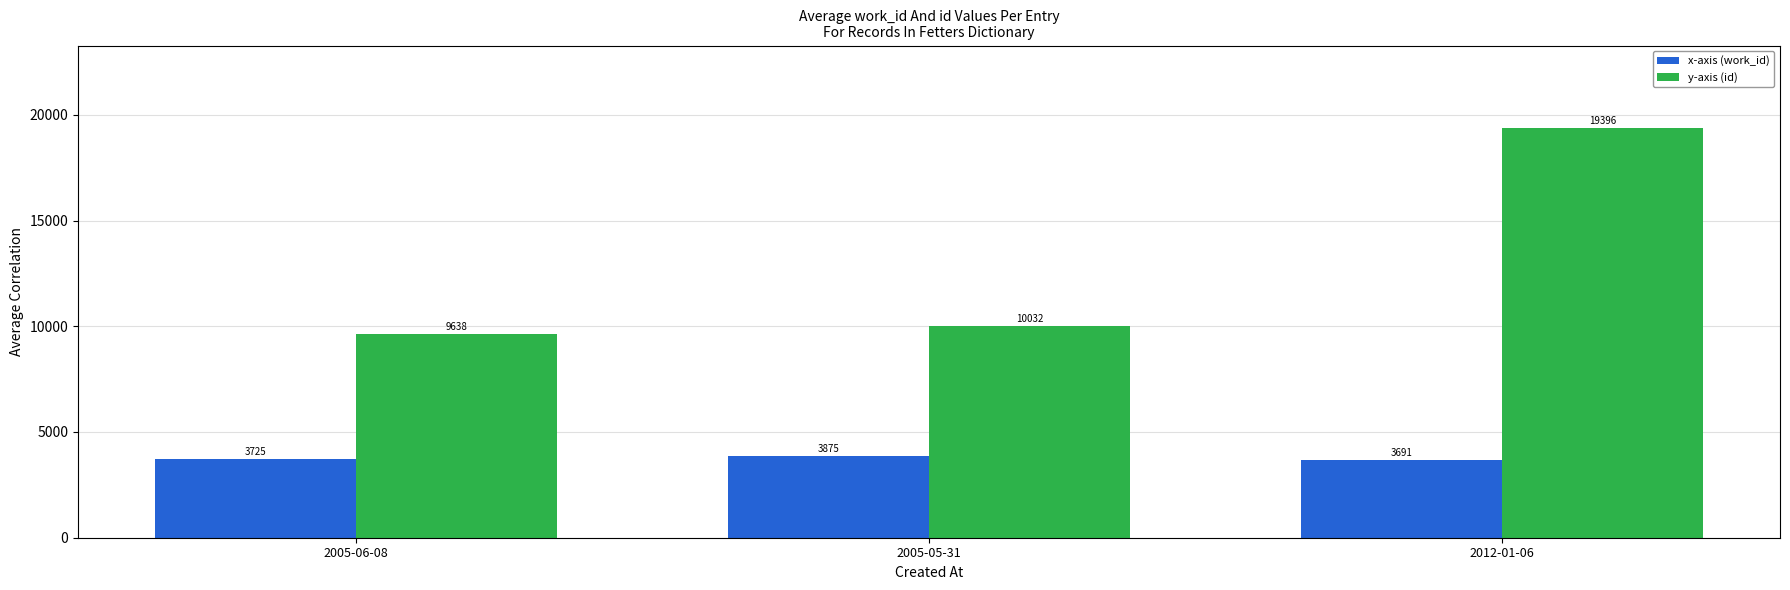

The x-axis (work_id) series shows 2066 at 2005-06-08. True or false?

False